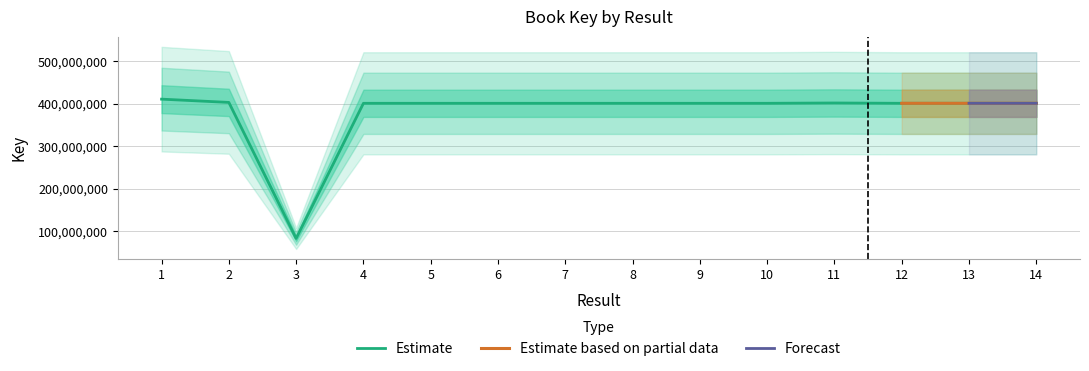

Which has a higher value, 13 or 2?

2